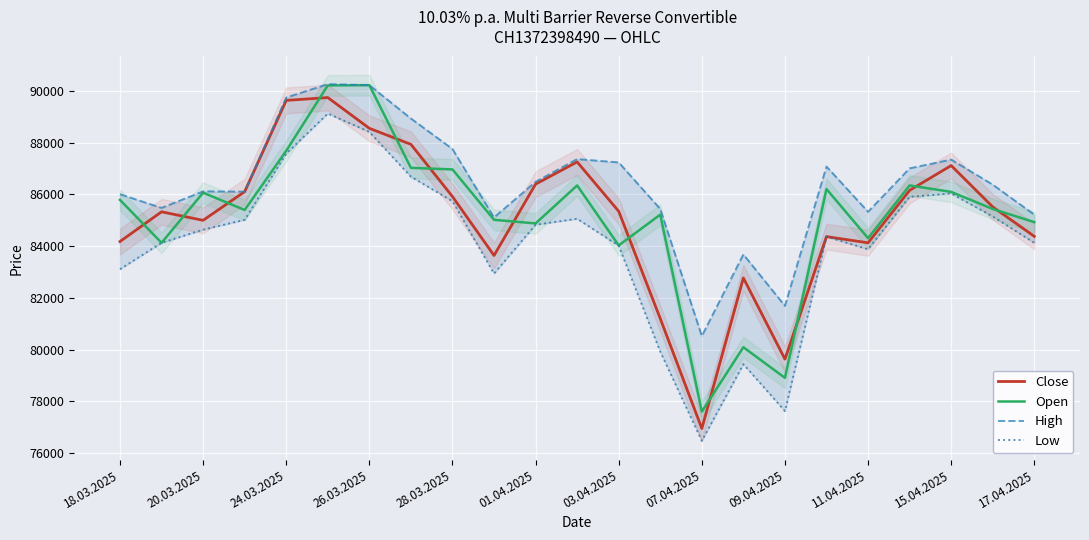

What is the difference between the maximum and minimum values in the Close series?

12805